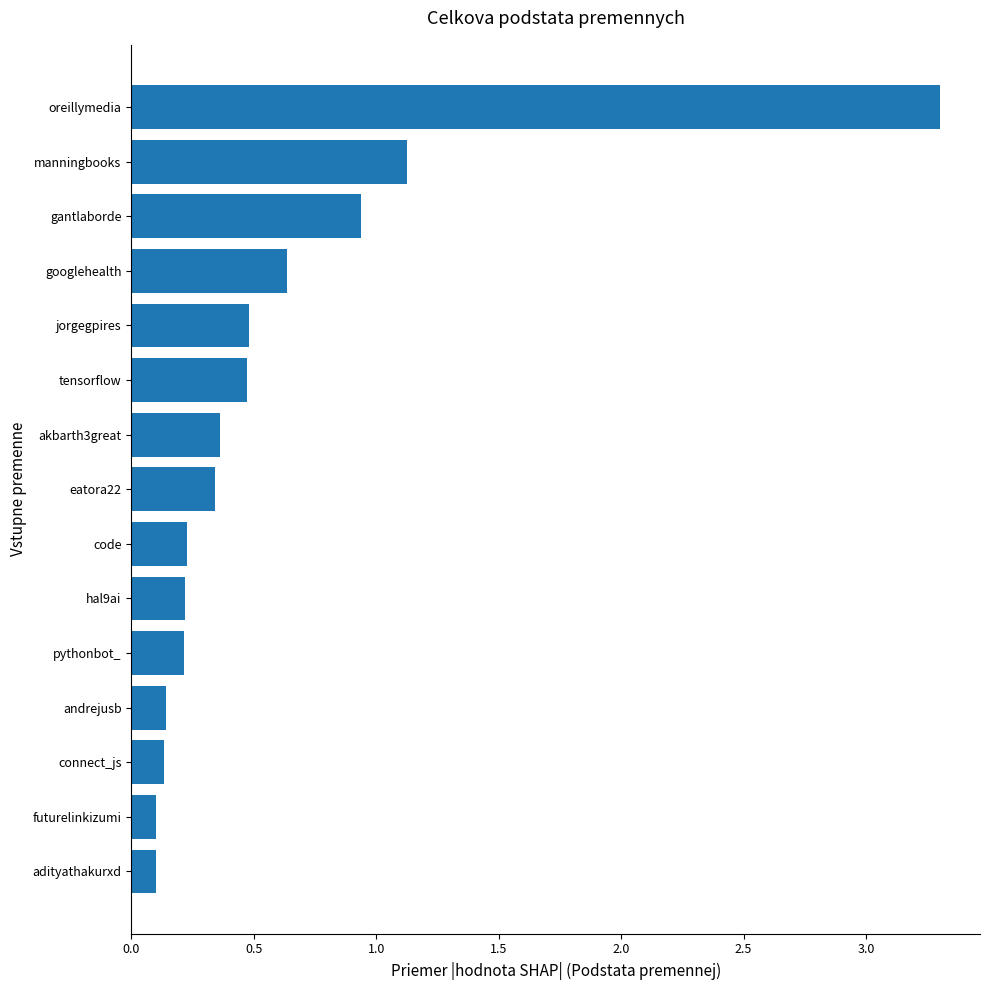

How many bars are there in total?

15